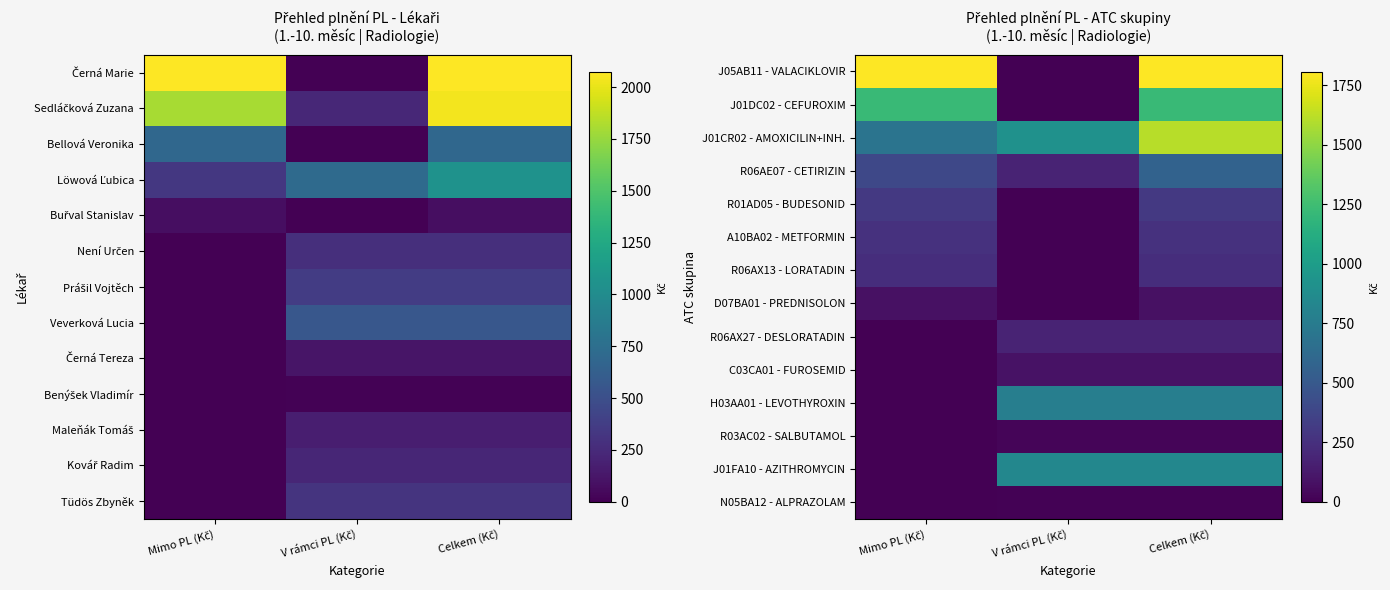

How many values in the R06AE07 - CETIRIZIN series exceed 391?

2